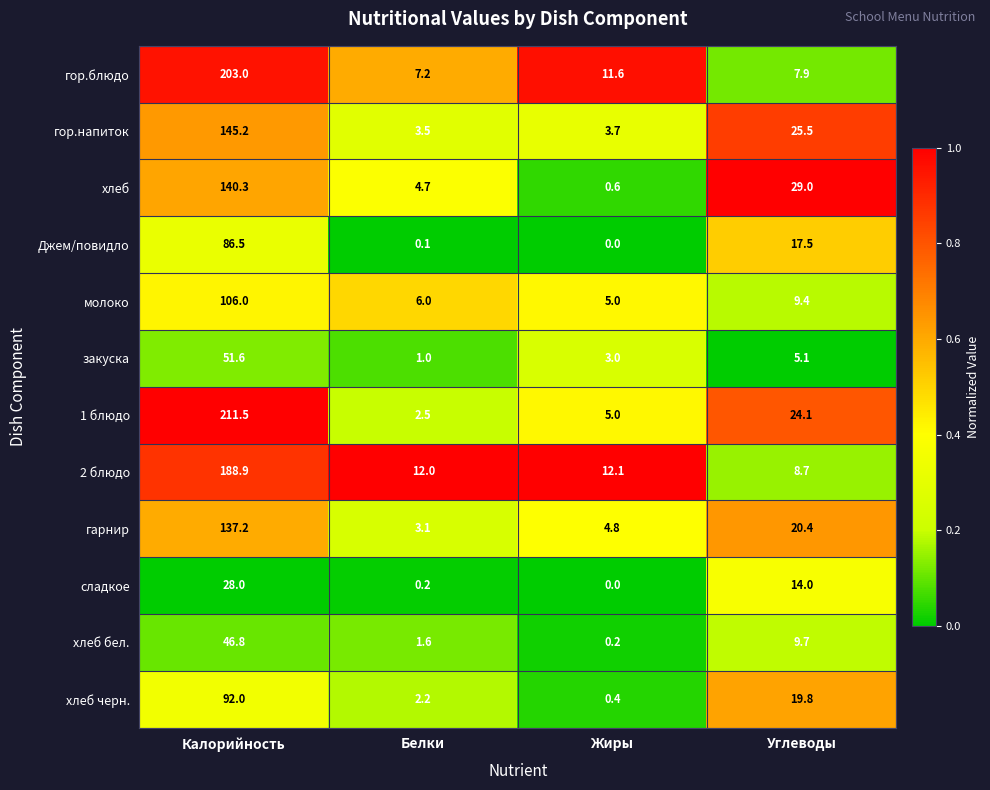

Is it true that 2 блюдо equals 12.1 at Жиры?

True